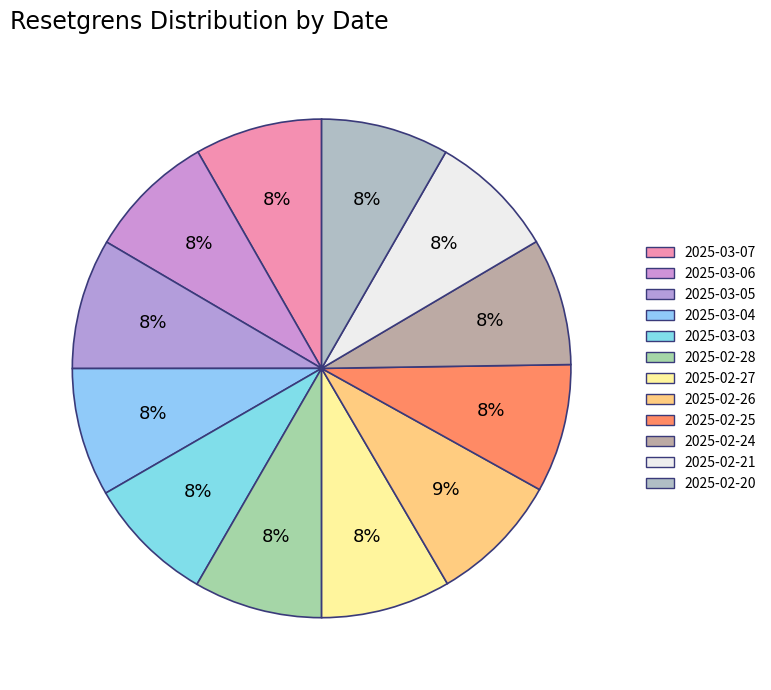

Count the number of slices in the pie.

12